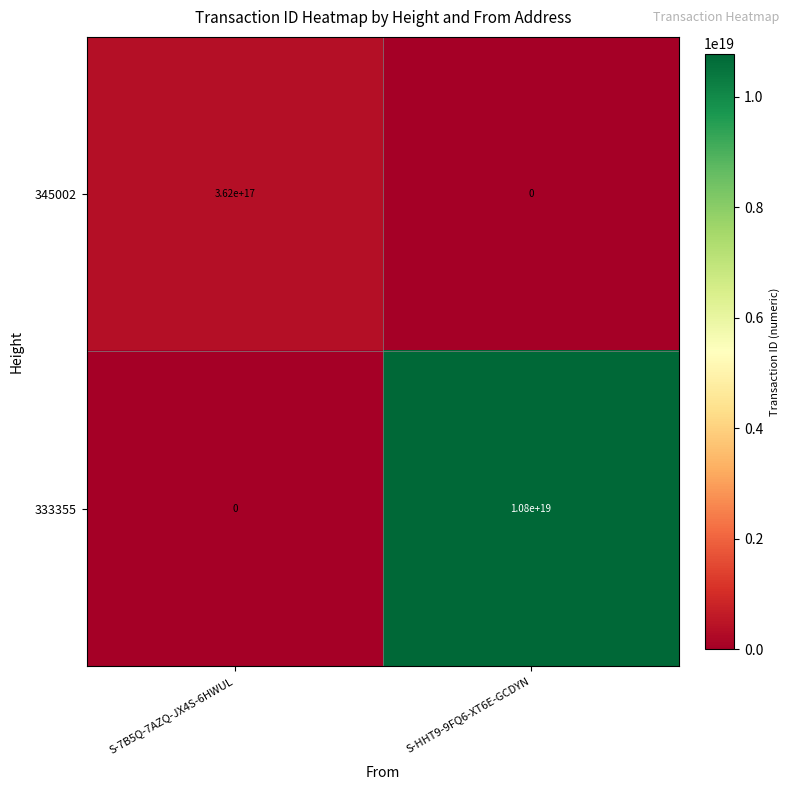

Which series has the largest total across all categories?

333355